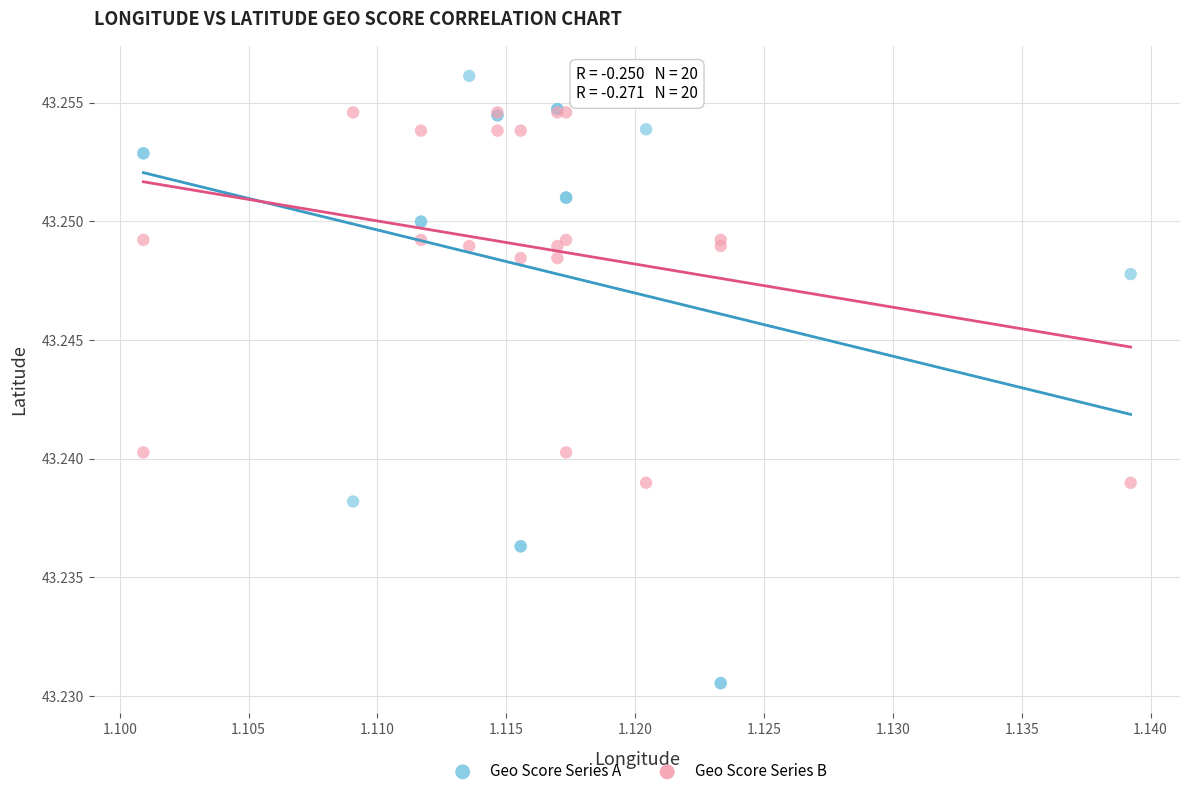

What are all the series names shown in the legend?

Geo Score Series A, Geo Score Series B